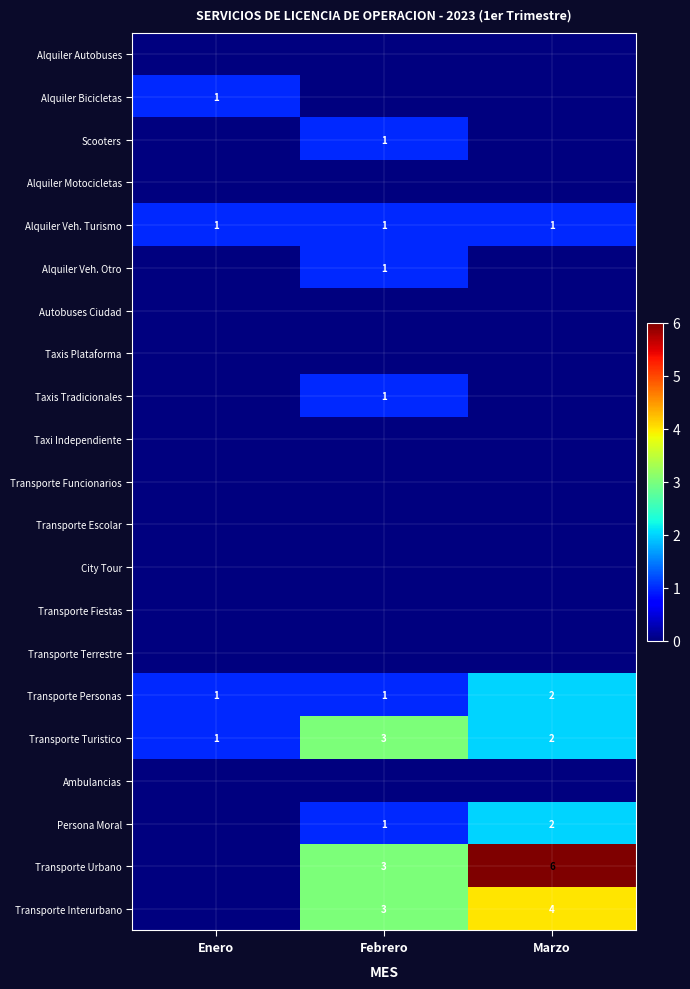

Is it true that Transporte Urbano equals 6 at Marzo?

True